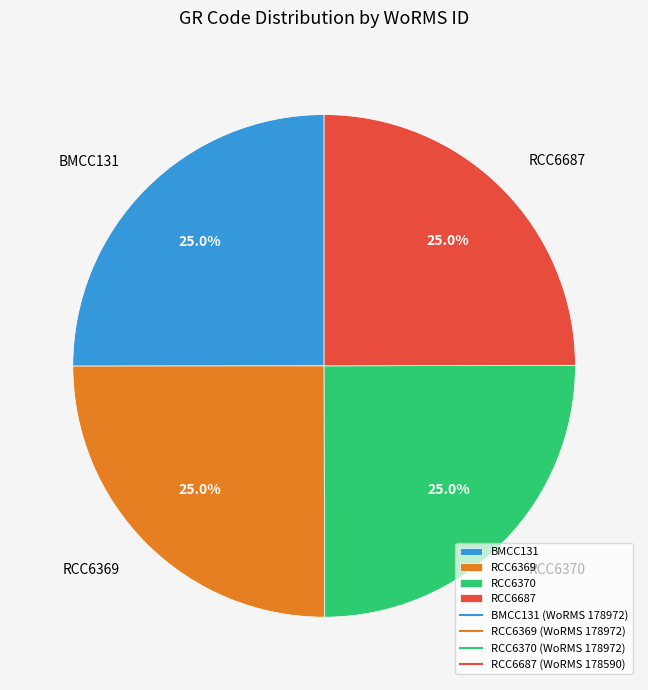

How many slices are in this pie chart?

4